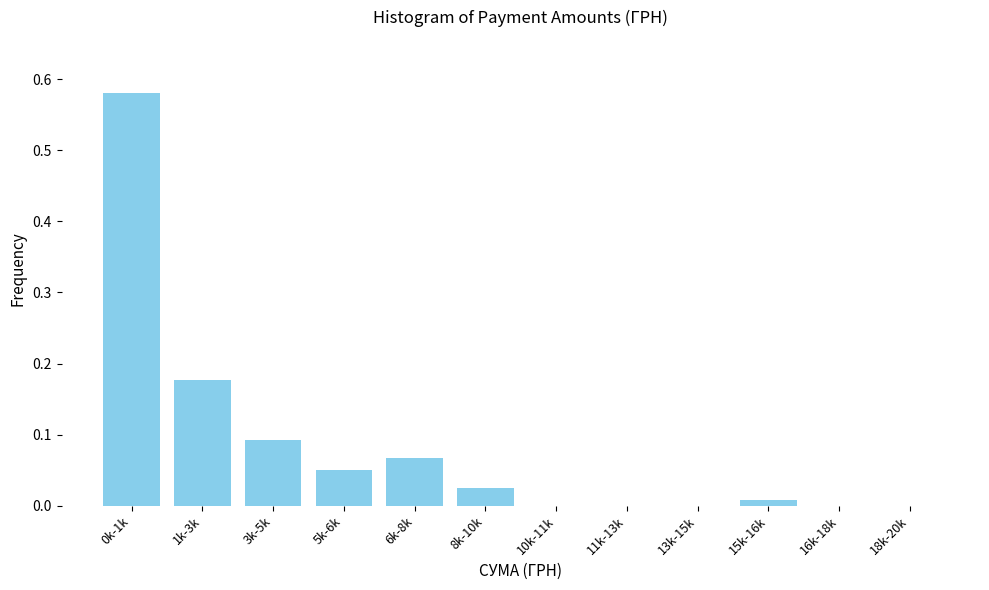

True or false: the data shows 0.0 at 11k-13k.

True